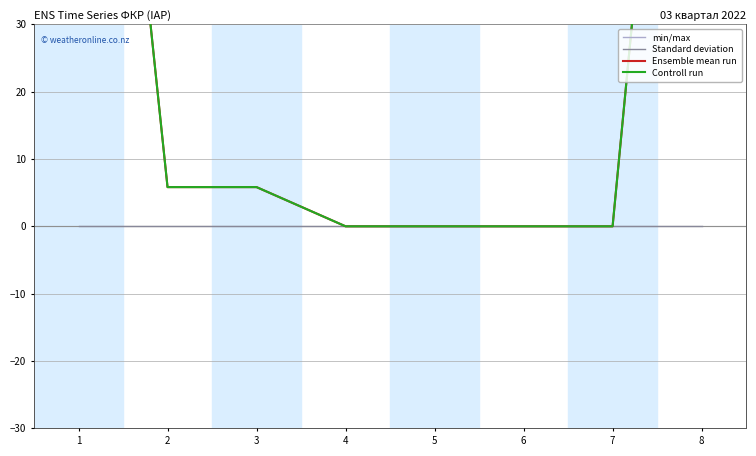

What is the difference between the min/max values at 2 and 8?

132.2